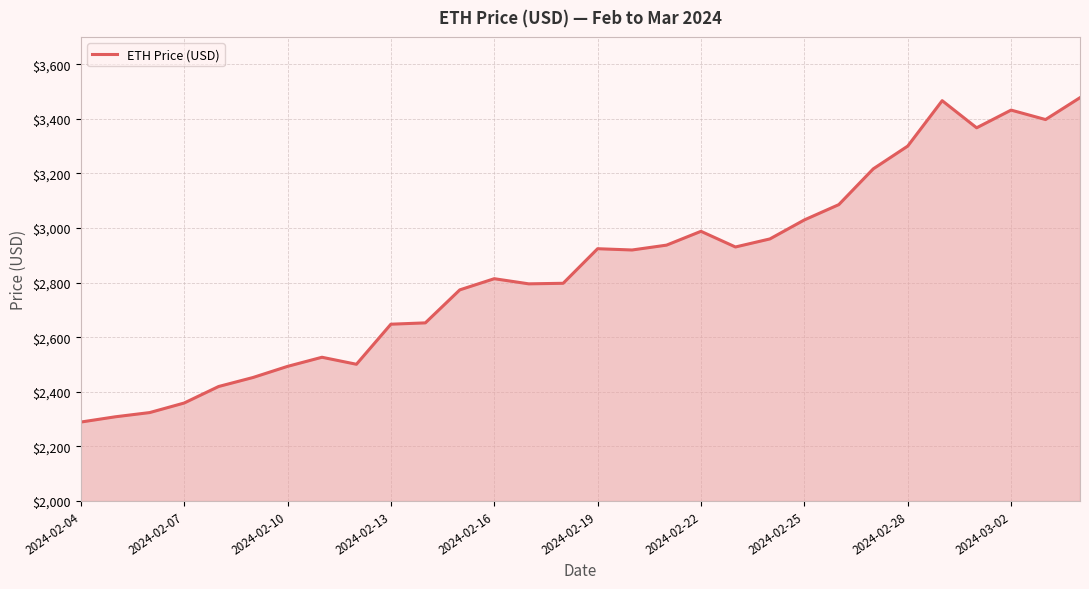

What is the maximum value shown in the chart?

3477.5